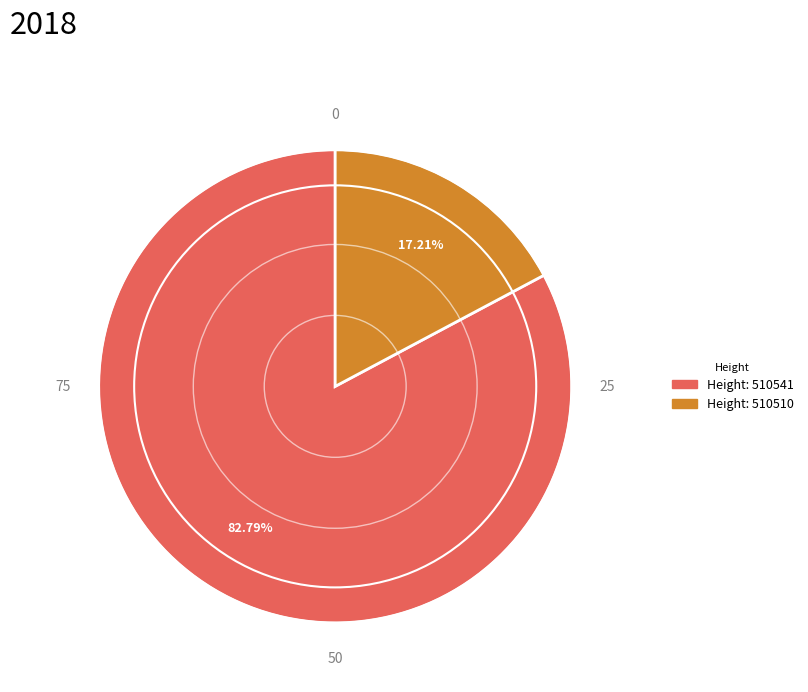

Count the number of slices in the pie.

2